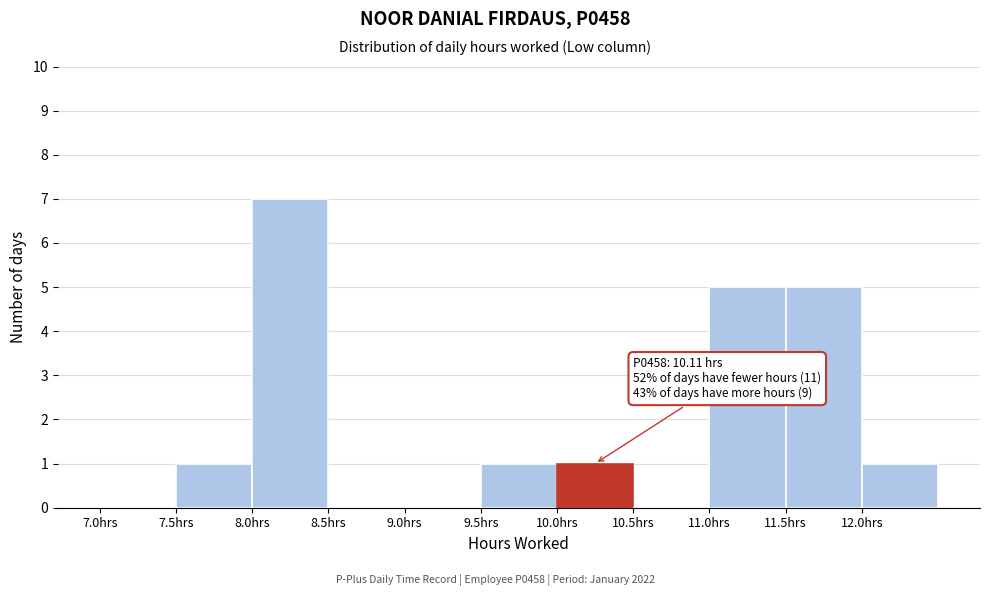

Which range on the x-axis has the tallest bar?

8.0 to 8.5